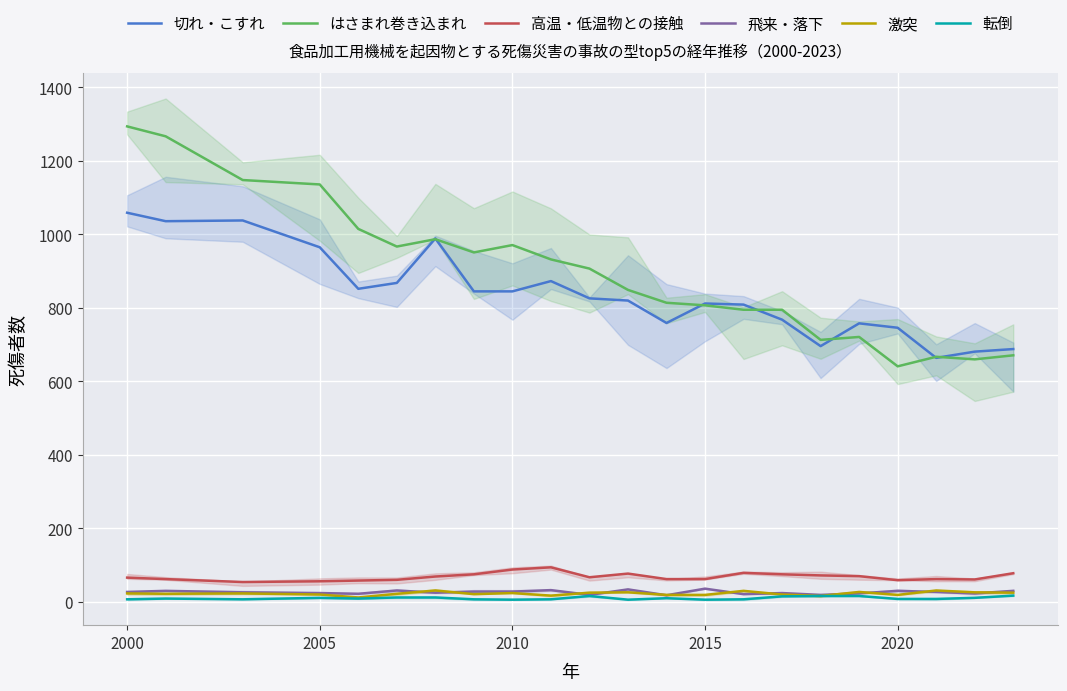

What is the lowest value of the 高温・低温物との接触 series?

54